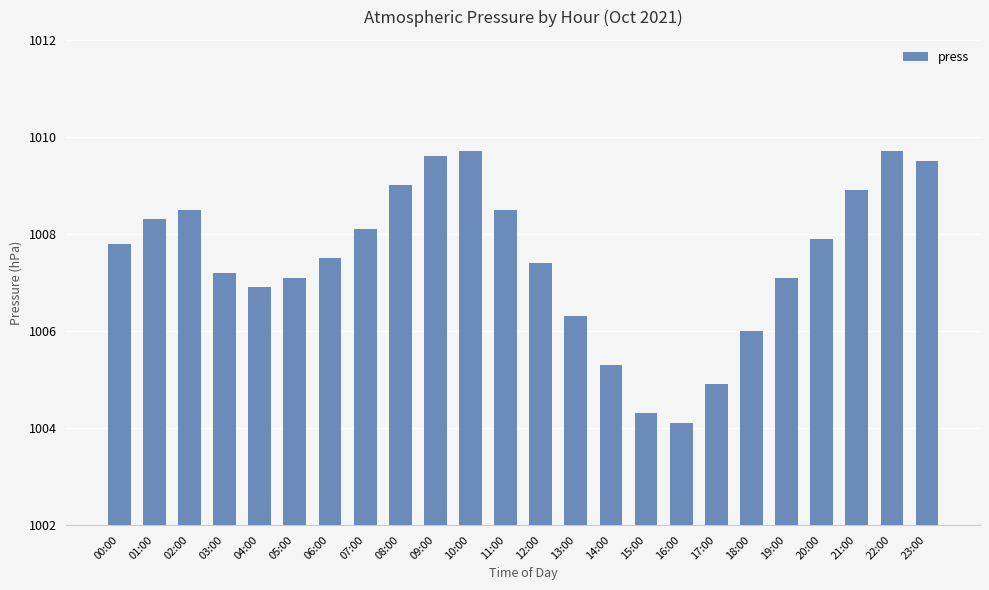

Count the number of data series in this chart.

1